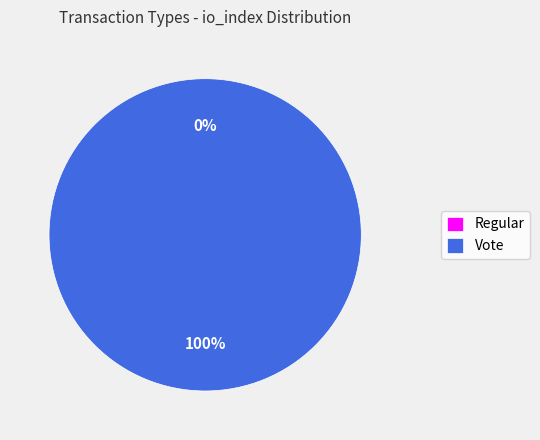

To the nearest percent, what is the average slice percentage?

50%